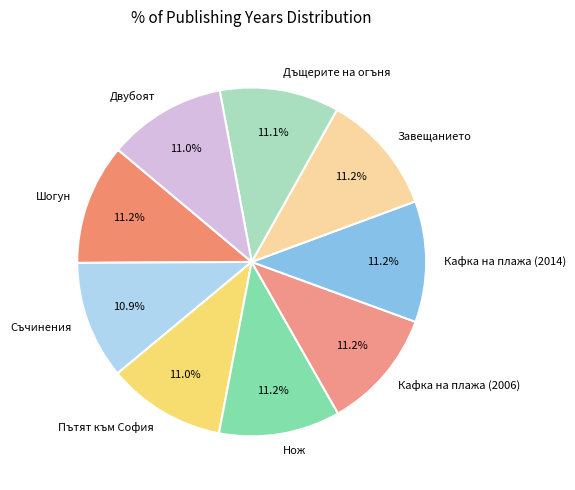

Is it true that Завещанието is 11% of the pie?

True